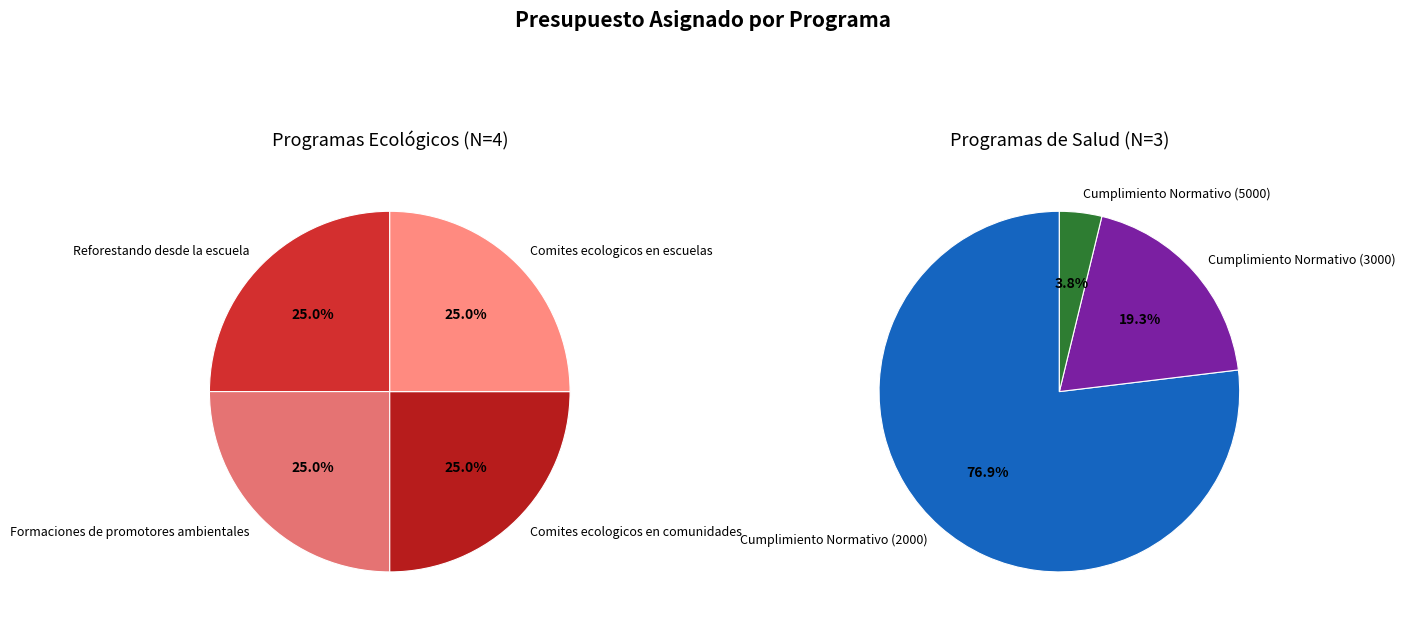

Count the number of slices in the pie.

7